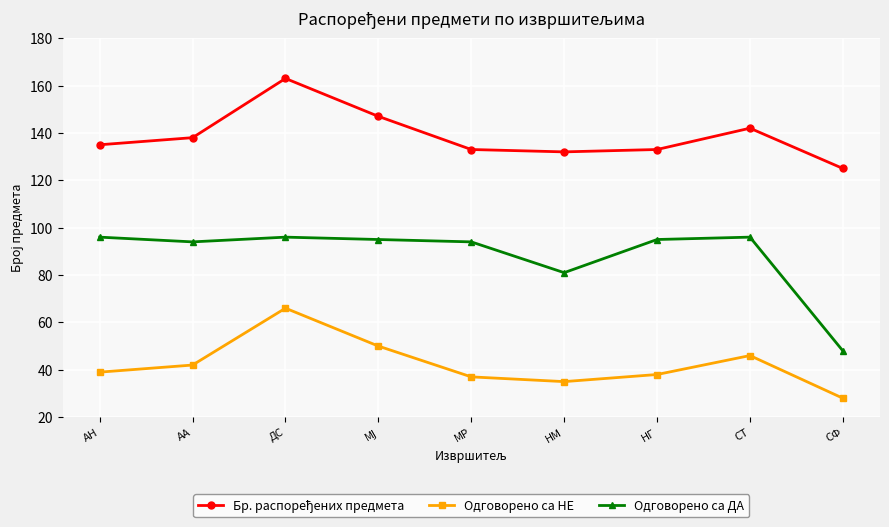

What is the label of the 8th point from the right?

АА